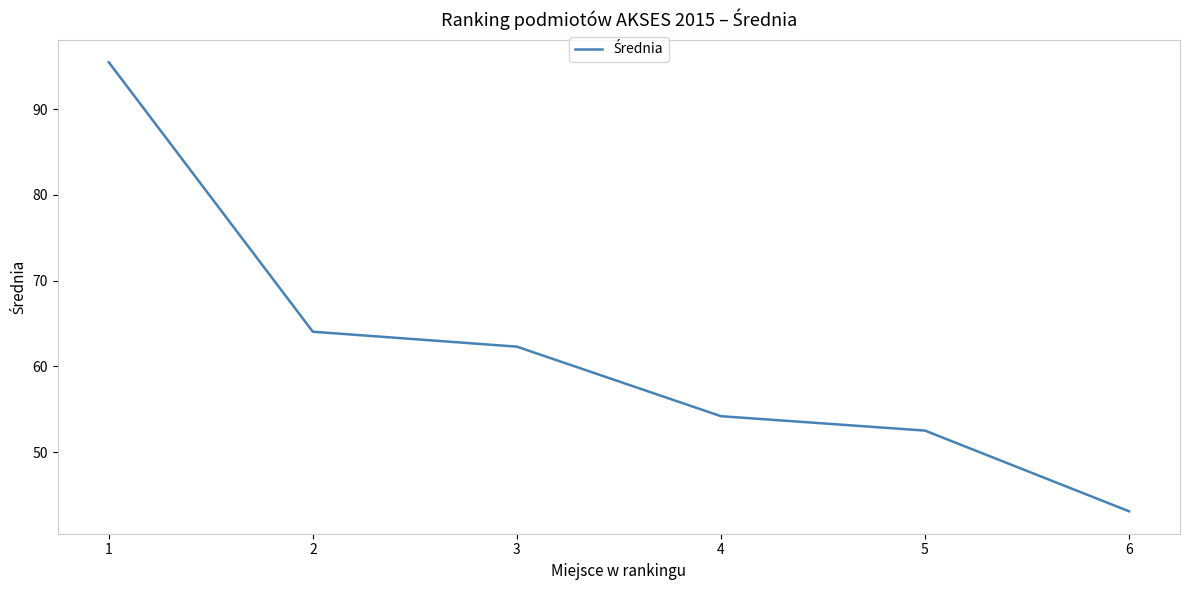

How many values exceed 62?

3